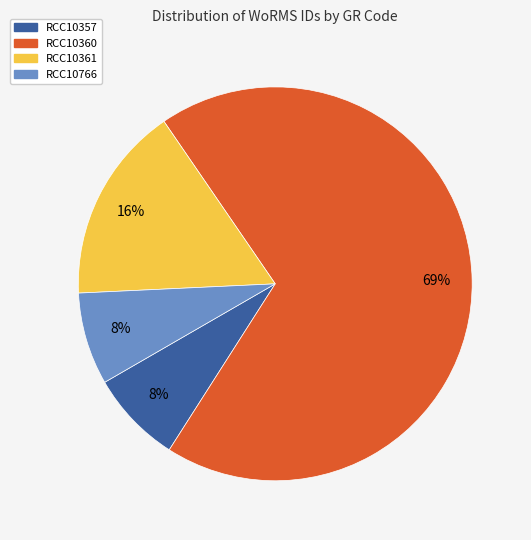

How many segments does this pie chart have?

4